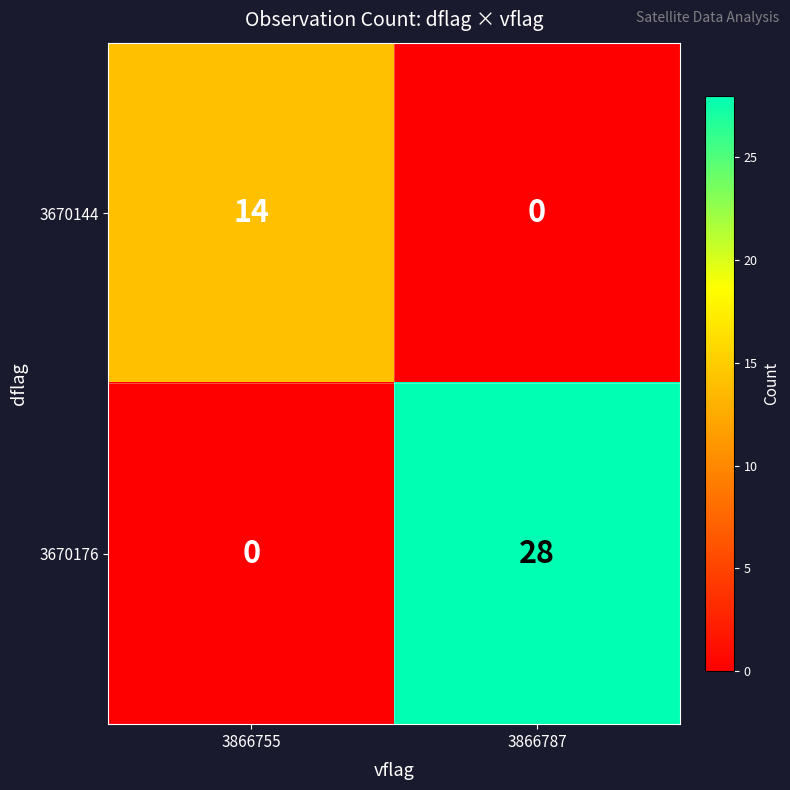

Rank the series by their maximum value, from lowest to highest.

3670144, 3670176